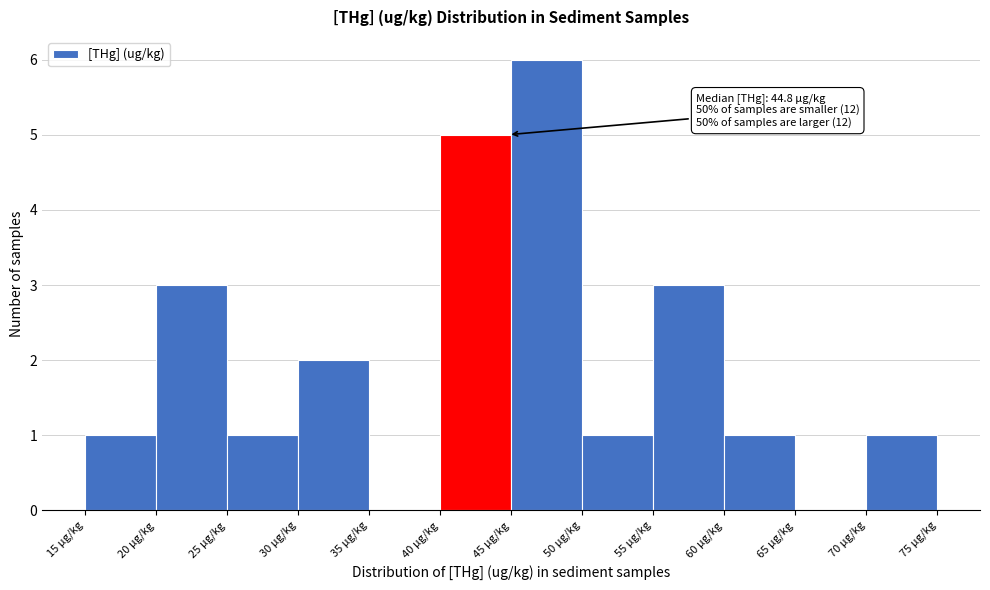

Which range on the x-axis has the tallest bar?

45 to 50